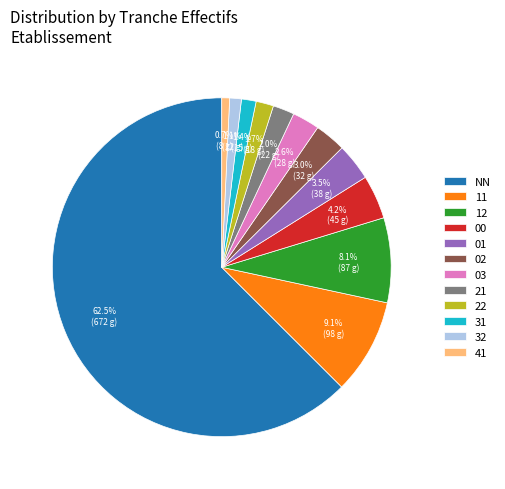

Does any single category account for the majority?

Yes